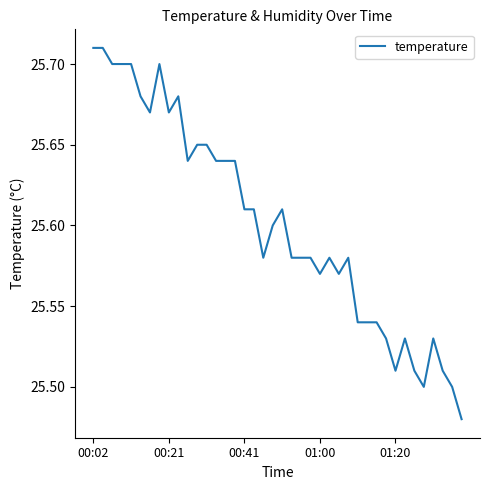

Reading left to right, list all the values displayed in this chart.

25.7	25.7	25.7	25.7	25.7	25.7	25.7	25.7	25.7	25.7	25.6	25.6	25.6	25.6	25.6	25.6	25.6	25.6	25.6	25.6	25.6	25.6	25.6	25.6	25.6	25.6	25.6	25.6	25.5	25.5	25.5	25.5	25.5	25.5	25.5	25.5	25.5	25.5	25.5	25.5